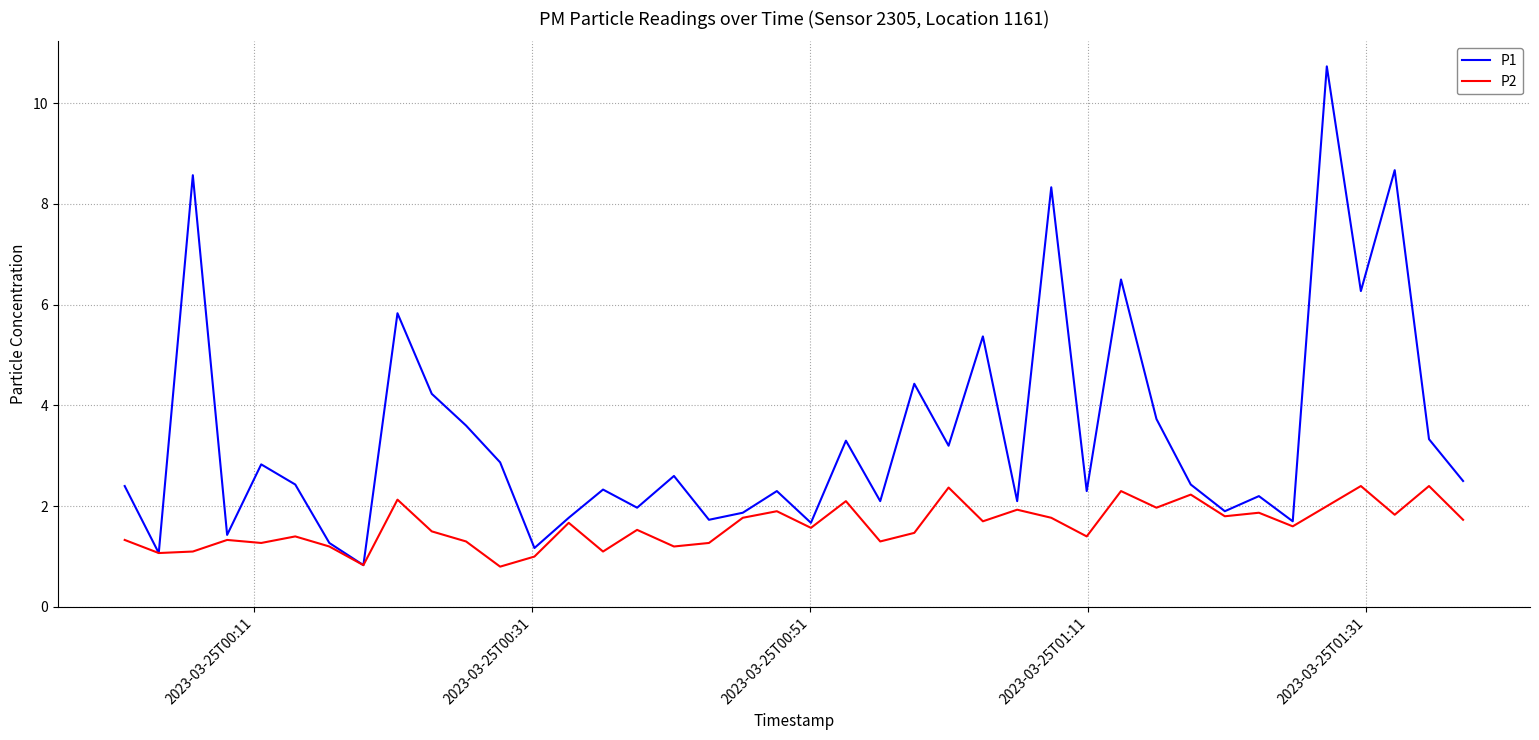

How many interior local peaks does the P1 series have?

14